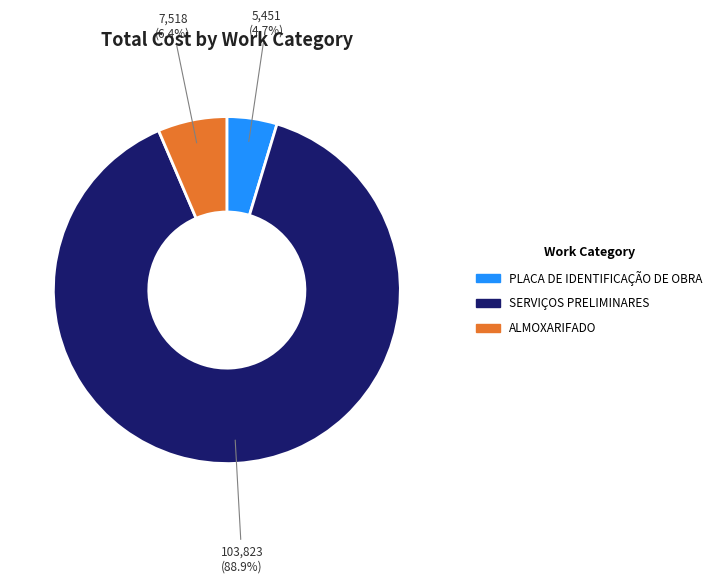

Which category has the smallest portion of the pie?

PLACA DE IDENTIFICAÇÃO DE OBRA